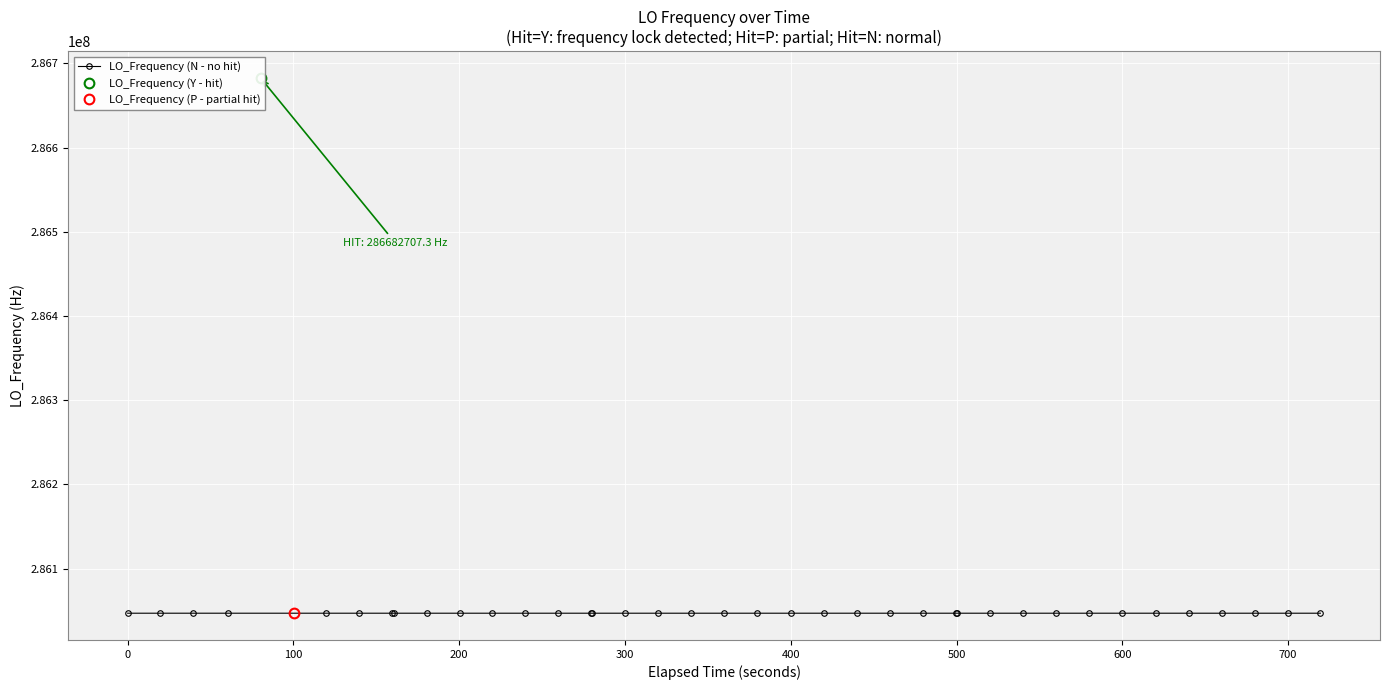

At which category does the data reach its first local valley?

3